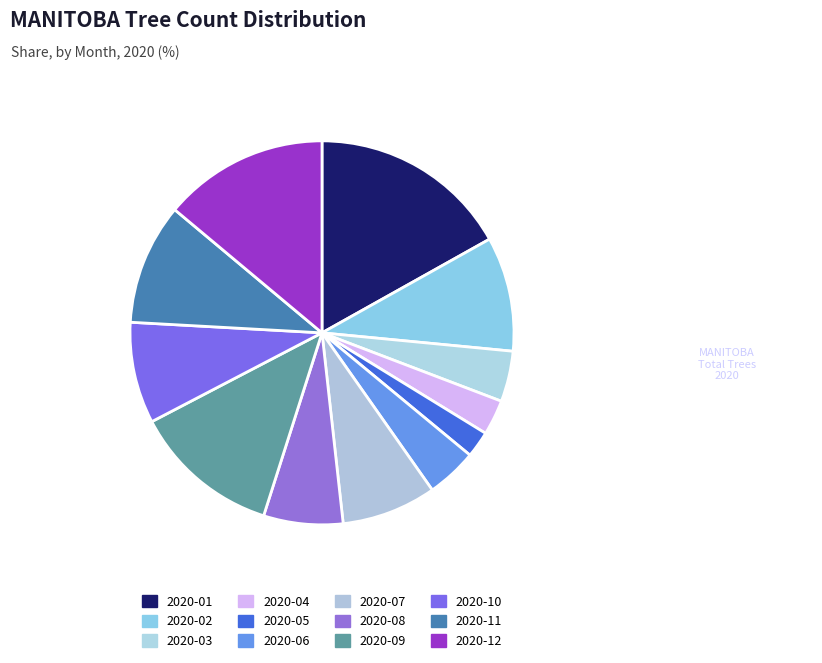

Combined, what portion of the pie is 2020-06 and 2020-11?

14.5%